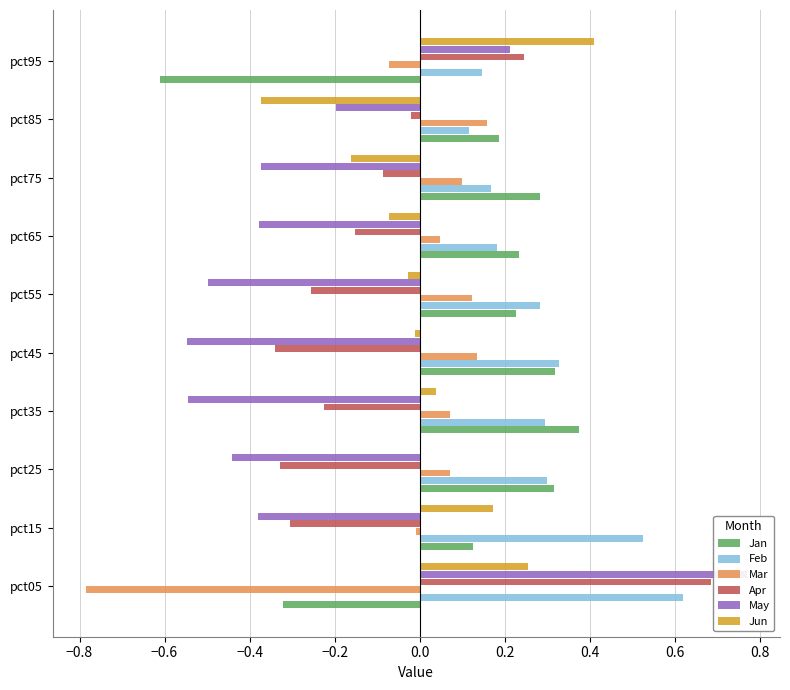

How many Feb values are between 0 and 1?

10